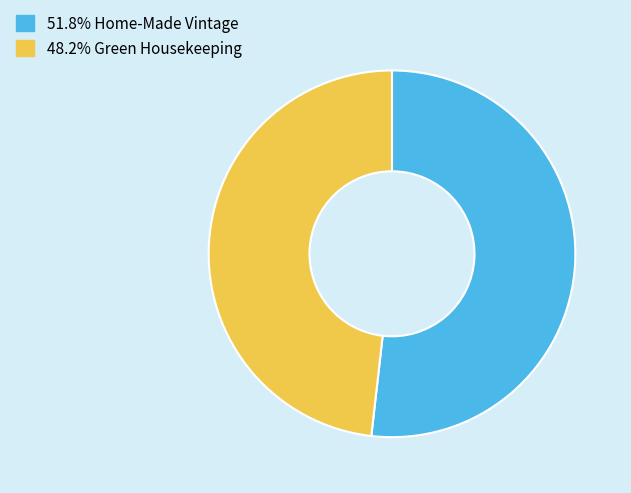

Is there any slice that represents more than half of the pie?

Yes